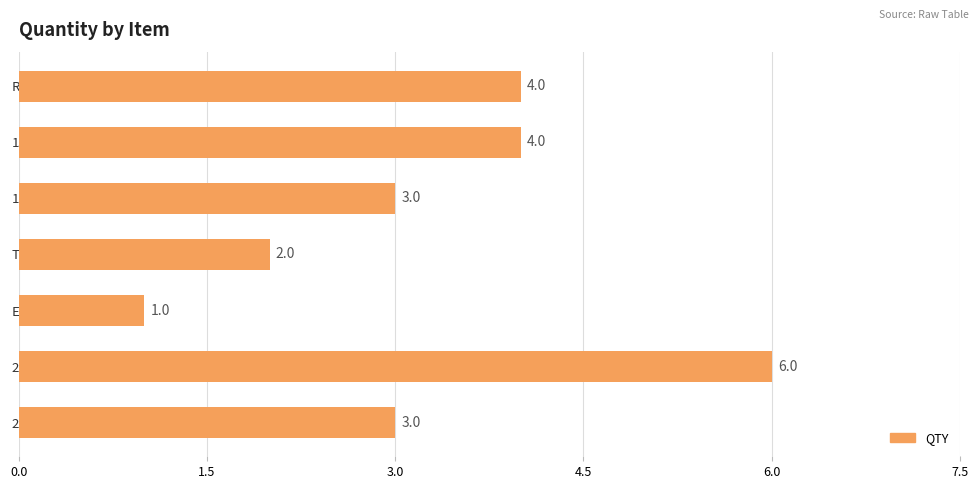

What is the difference between the maximum and minimum values?

5